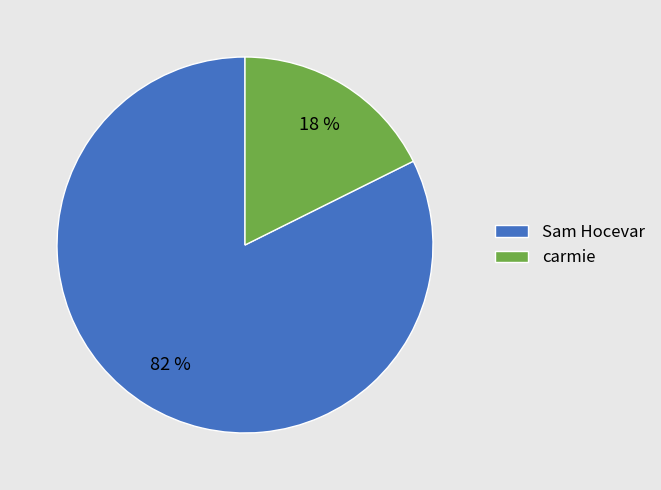

Combined, do Sam Hocevar and carmie account for over 50%?

Yes